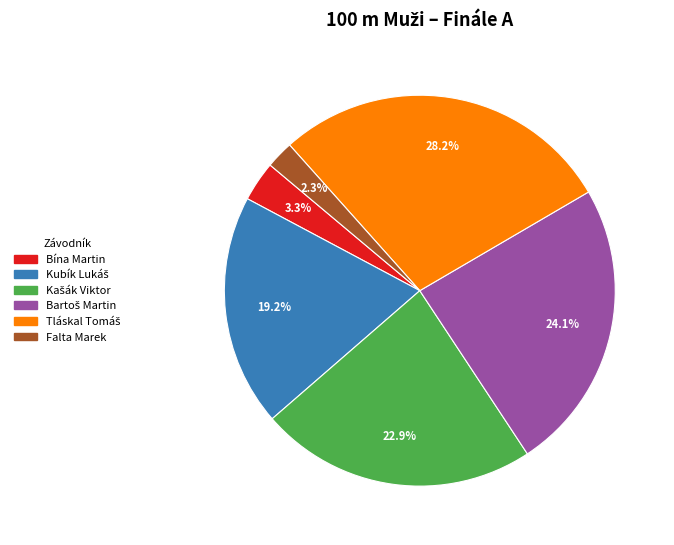

Does any single category account for the majority?

No